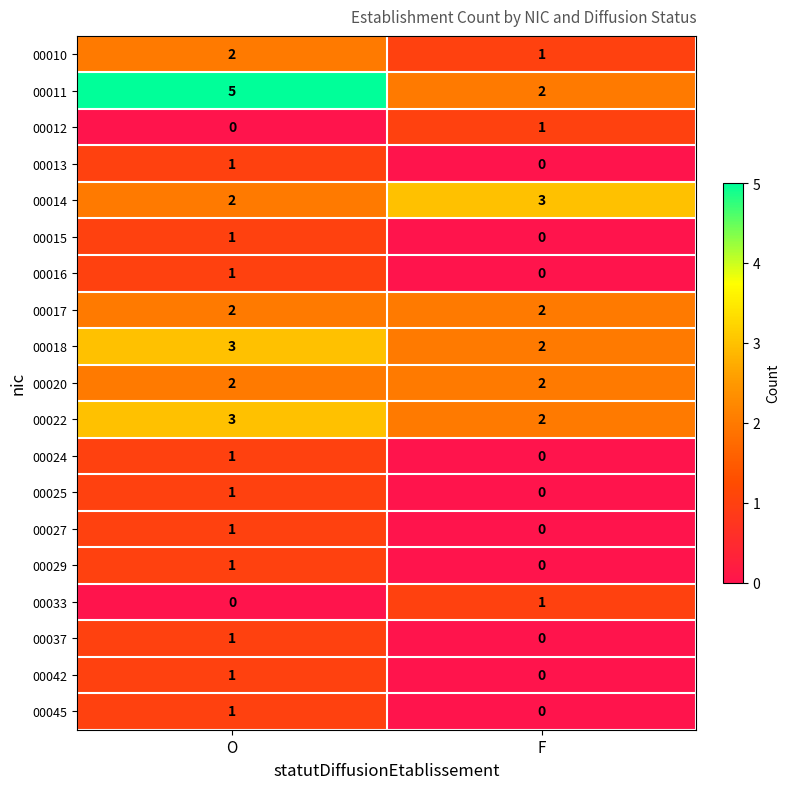

What is the maximum value shown in the chart?

5